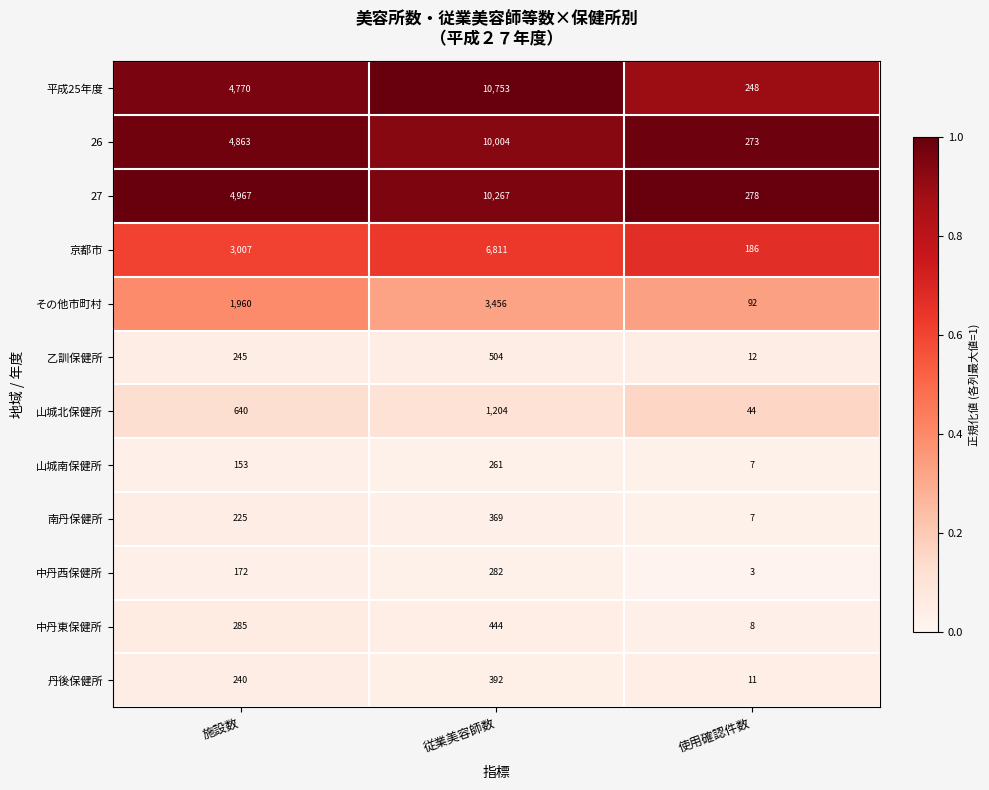

Where is 中丹東保健所 nearest to the value 226?

施設数